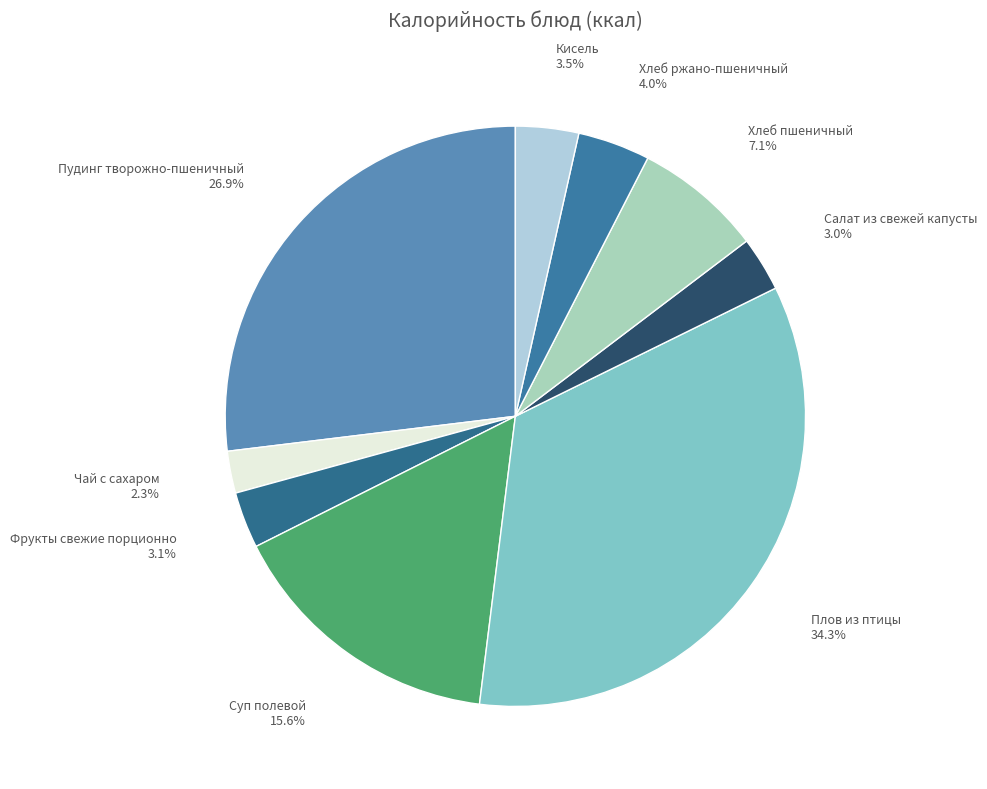

How many segments does this pie chart have?

9